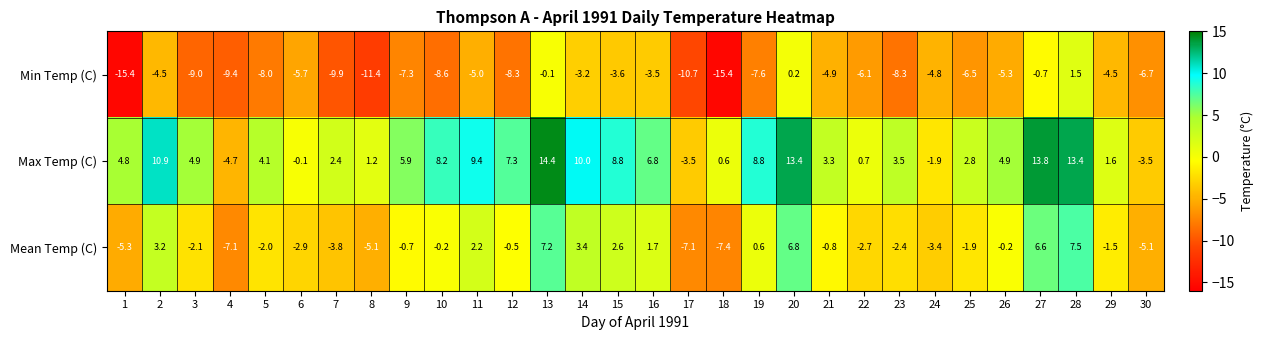

How many negative values does the Mean Temp (C) series have?

20